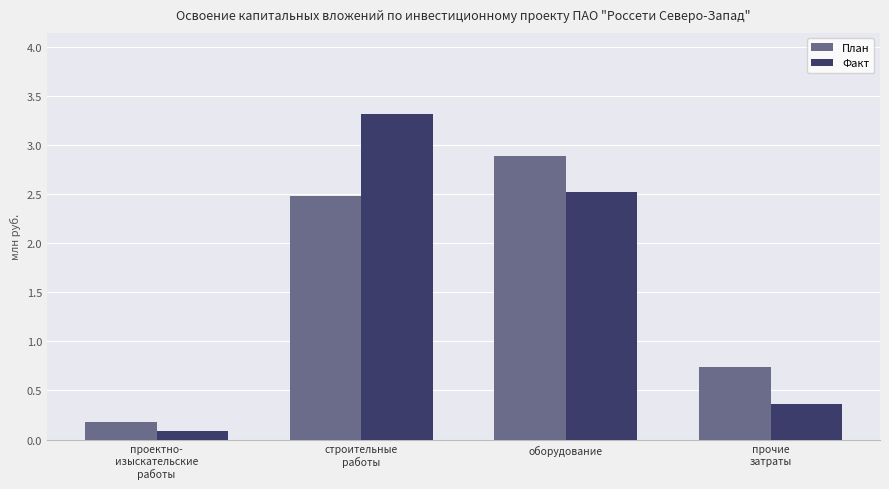

What are all the series names shown in the legend?

План, Факт